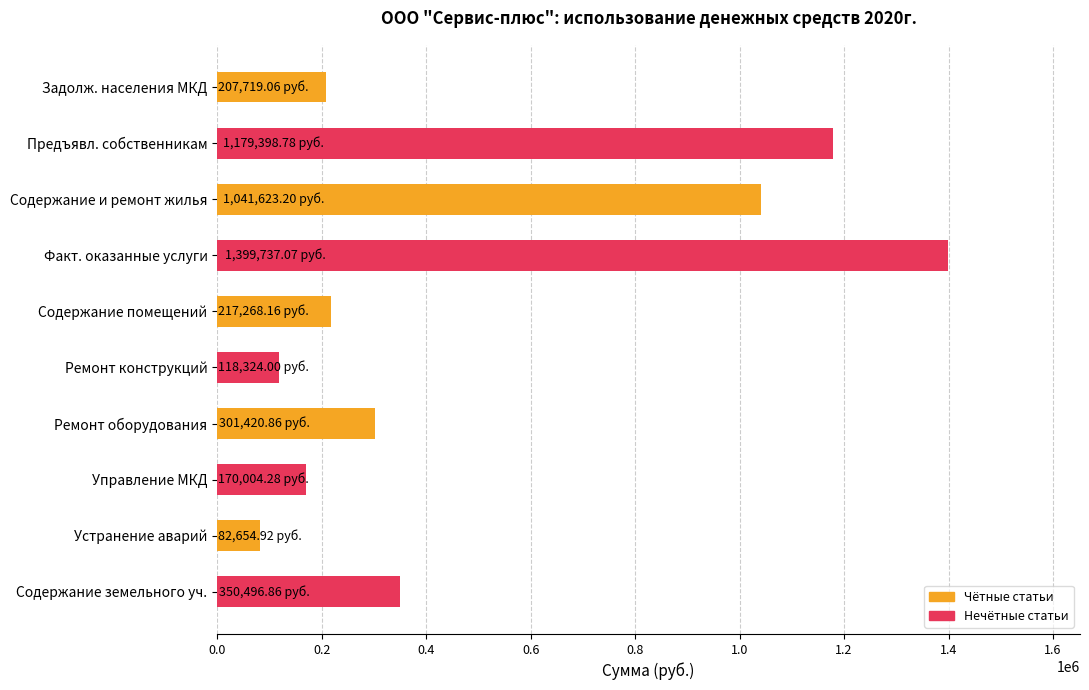

Which category has the lowest value across all series?

Устранение аварий